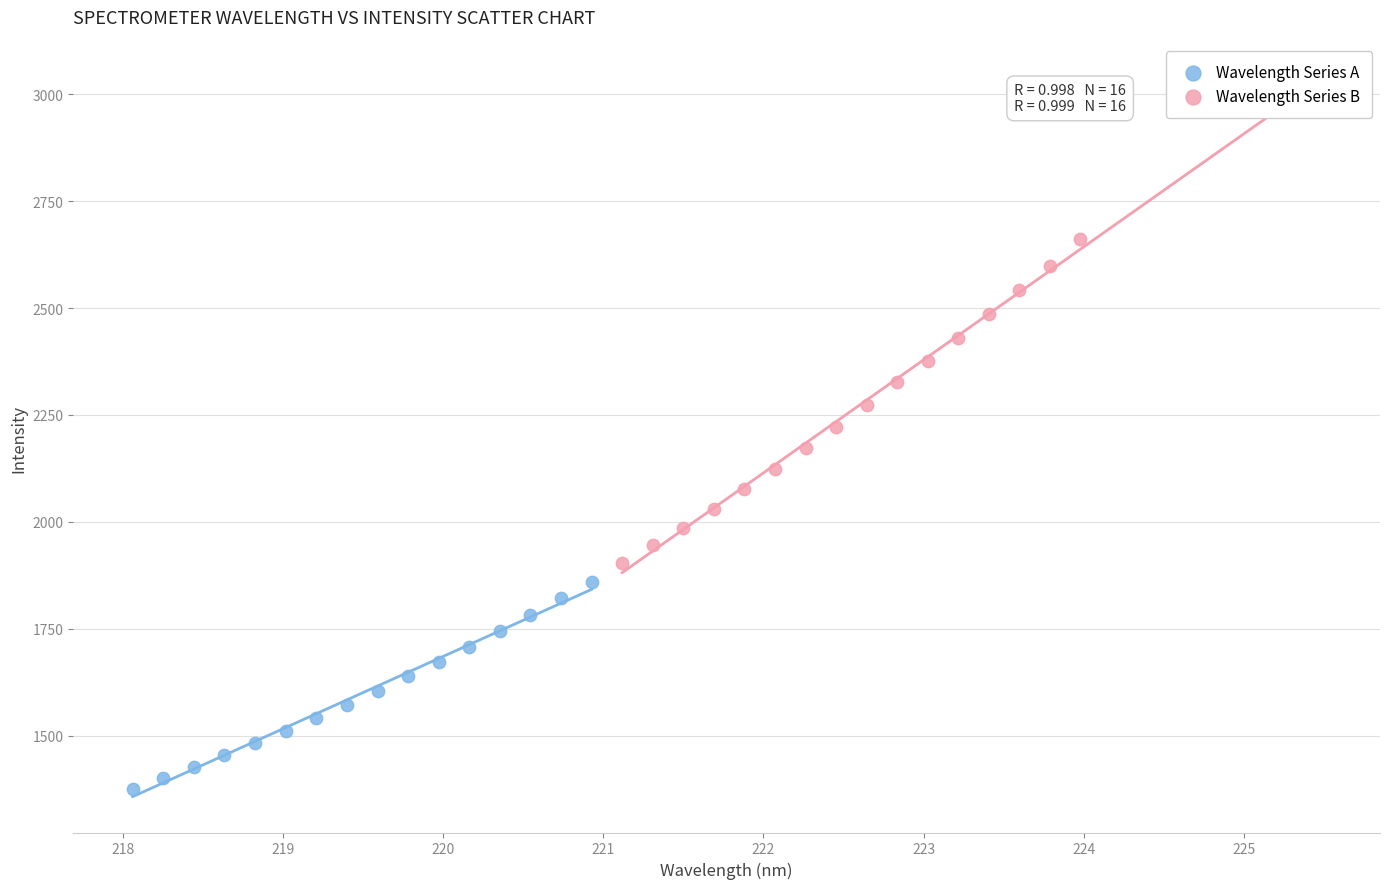

Which series reaches the minimum Y coordinate?

Wavelength Series A